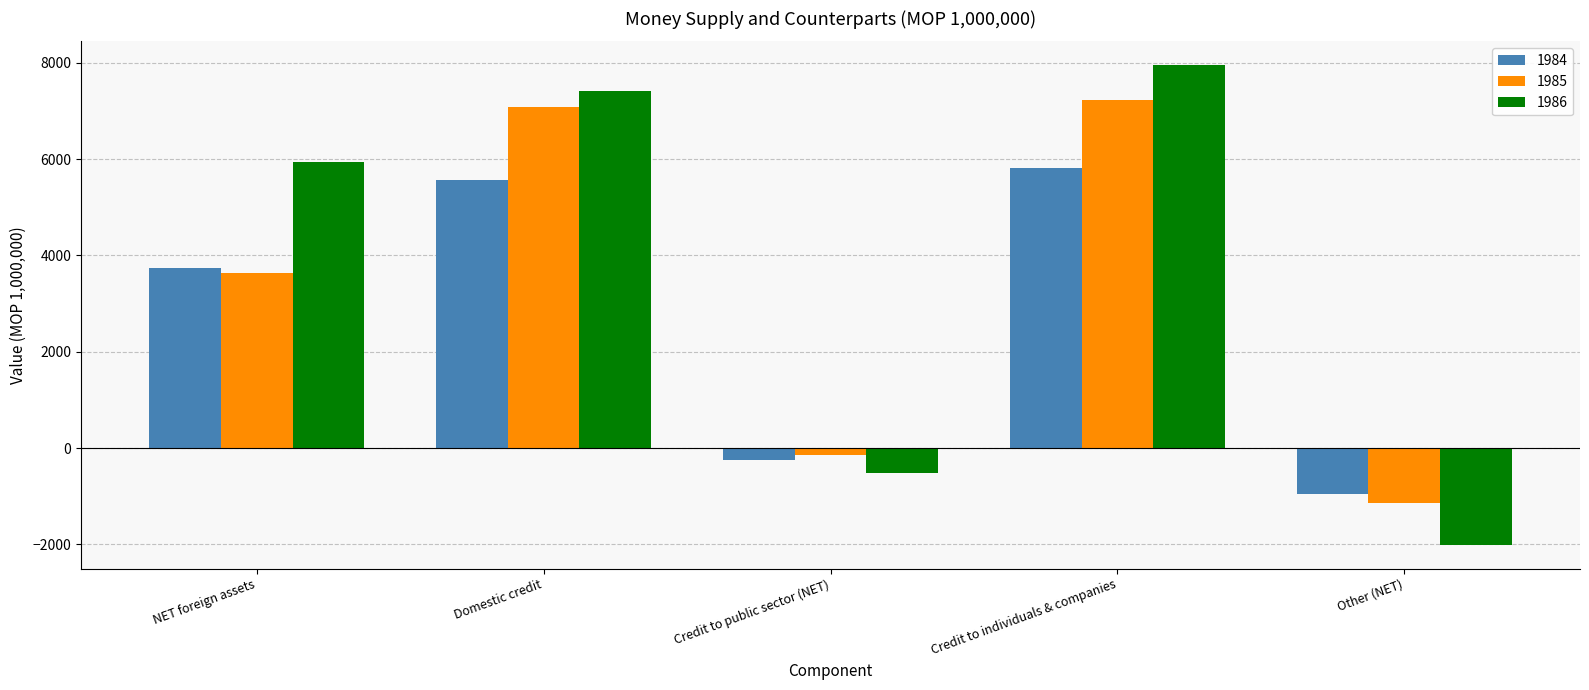

The value of 1985 at Credit to public sector (NET) is -150.2. True or false?

True